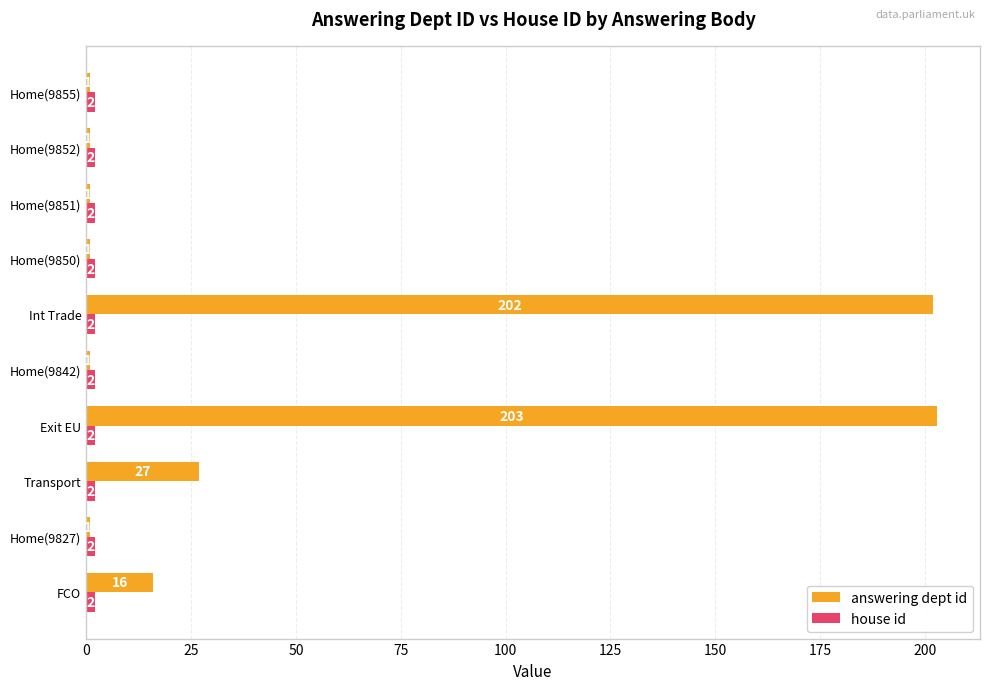

What is the highest value of the answering dept id series?

203